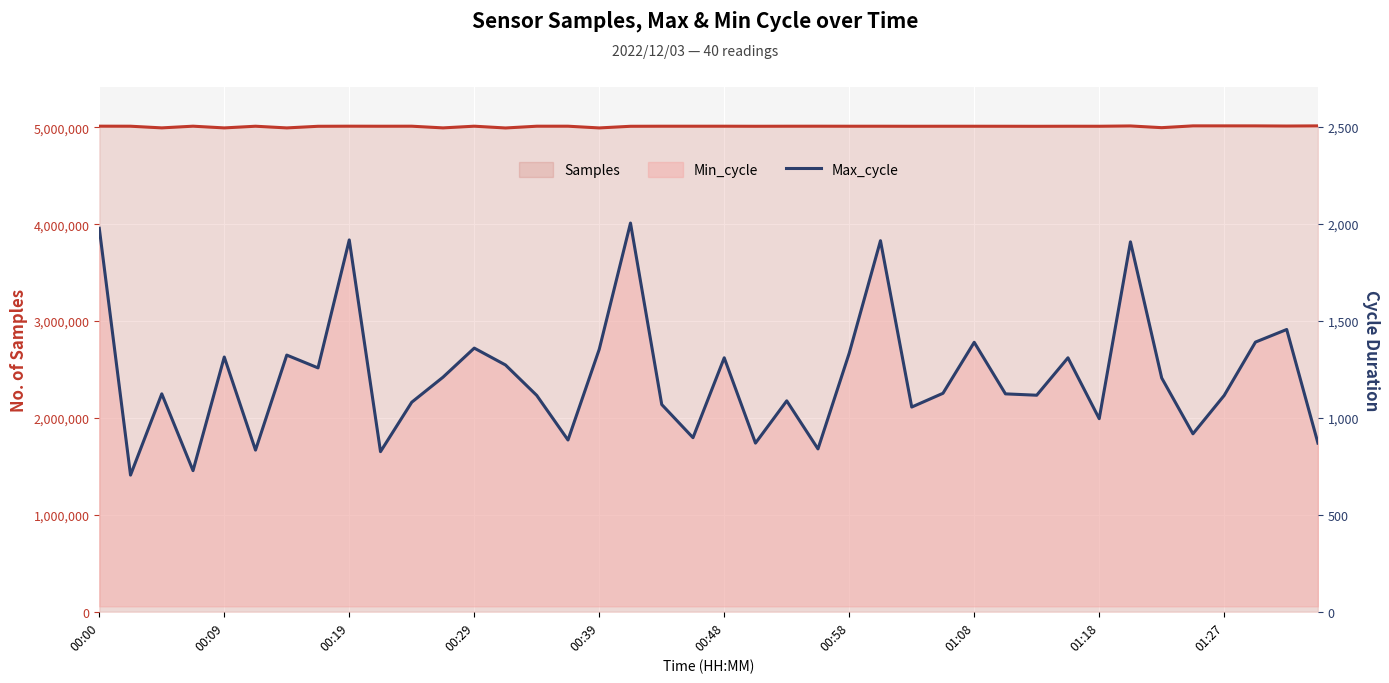

True or false: Samples and Max_cycle cross at least once.

False